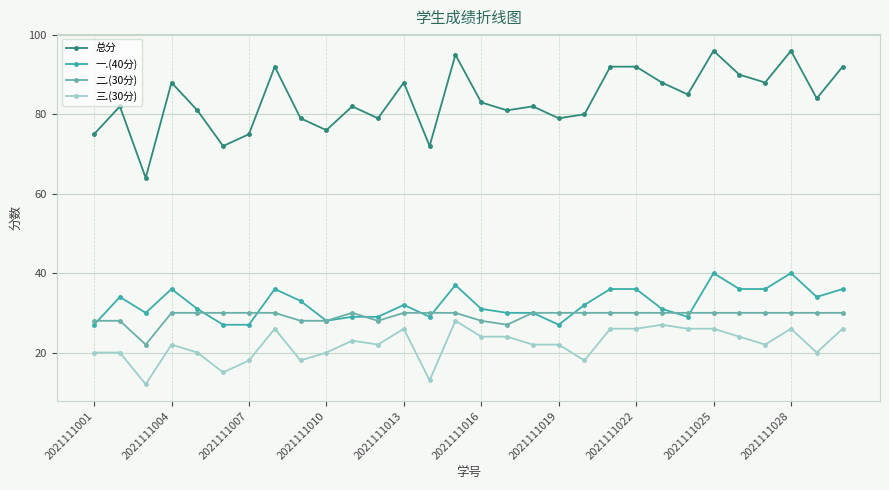

True or false: 一.(40分) and 三.(30分) cross at least once.

False